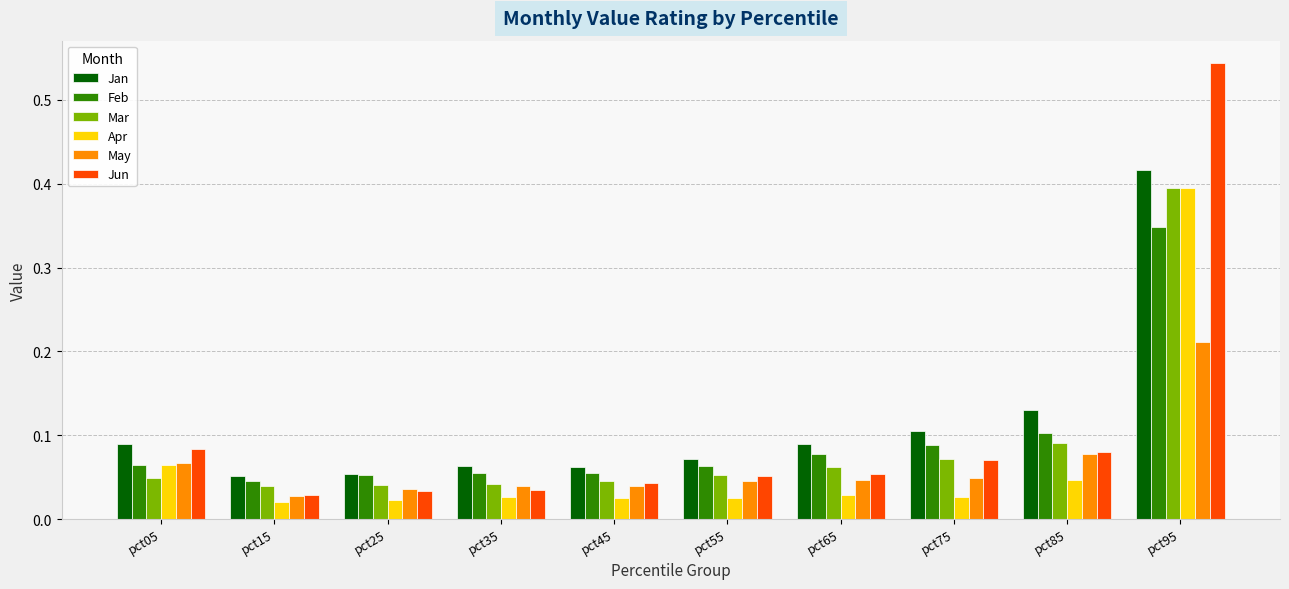

At which category is the sum across all series the highest?

pct95